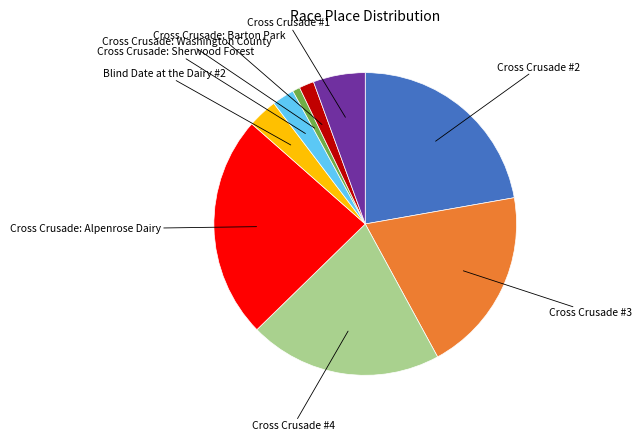

Does any single category account for the majority?

No